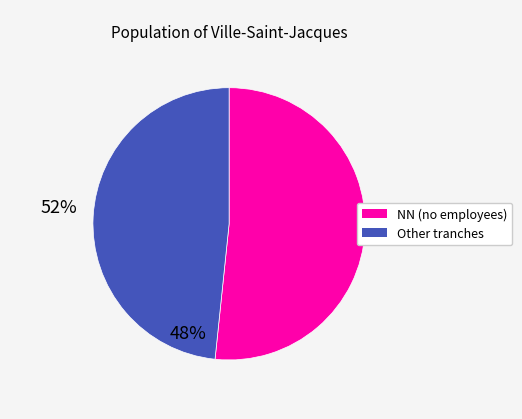

Count the number of slices in the pie.

2